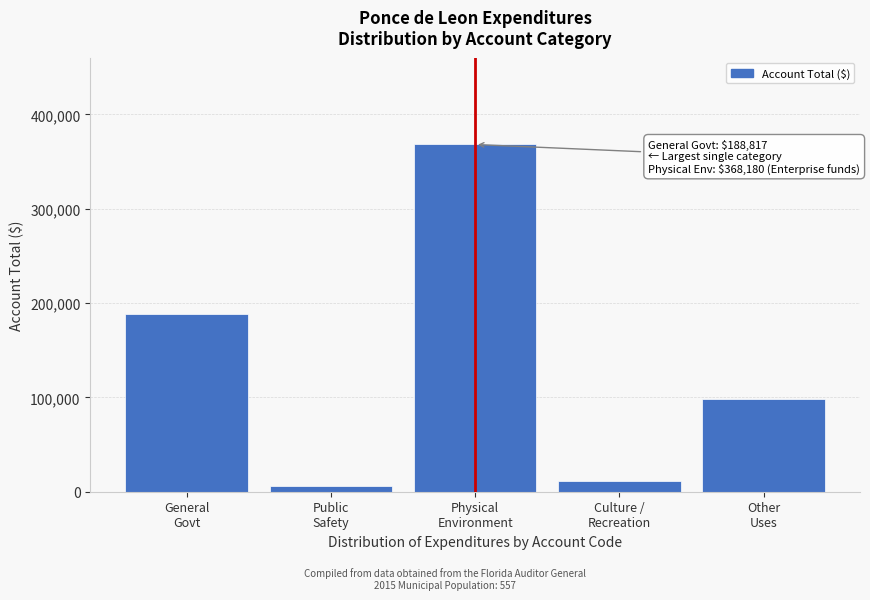

Reading right to left, extract all data points from this chart.

98713	11222	368180	6179	188817